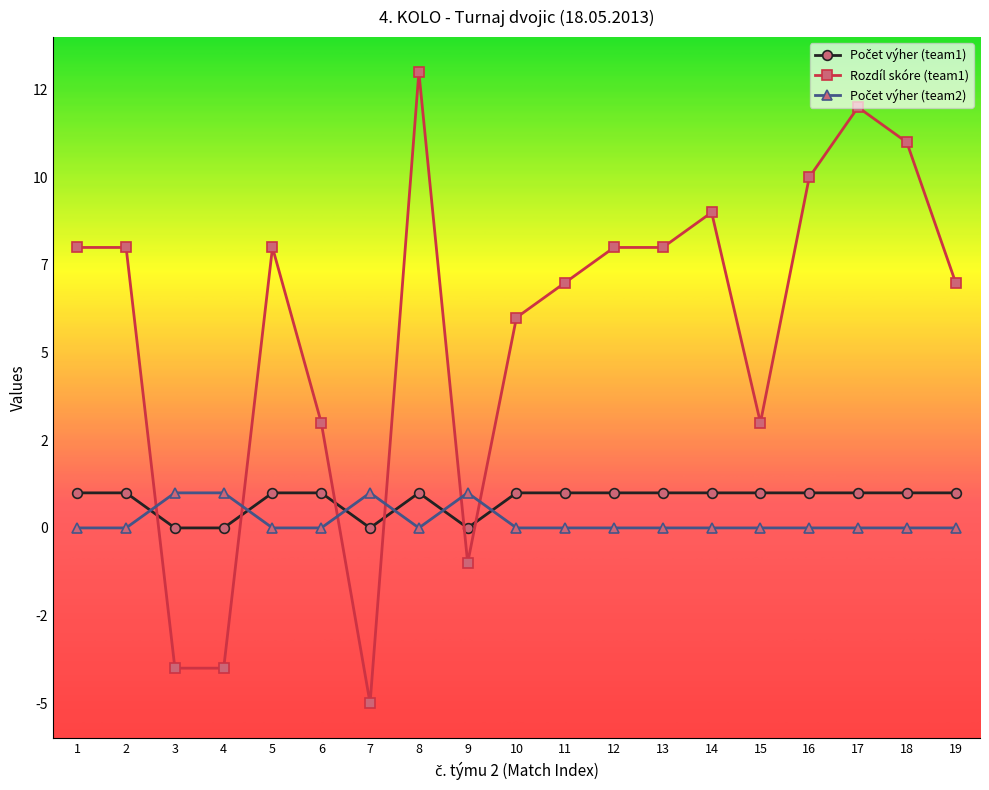

The Rozdíl skóre (team1) series shows 5 at 12. True or false?

False